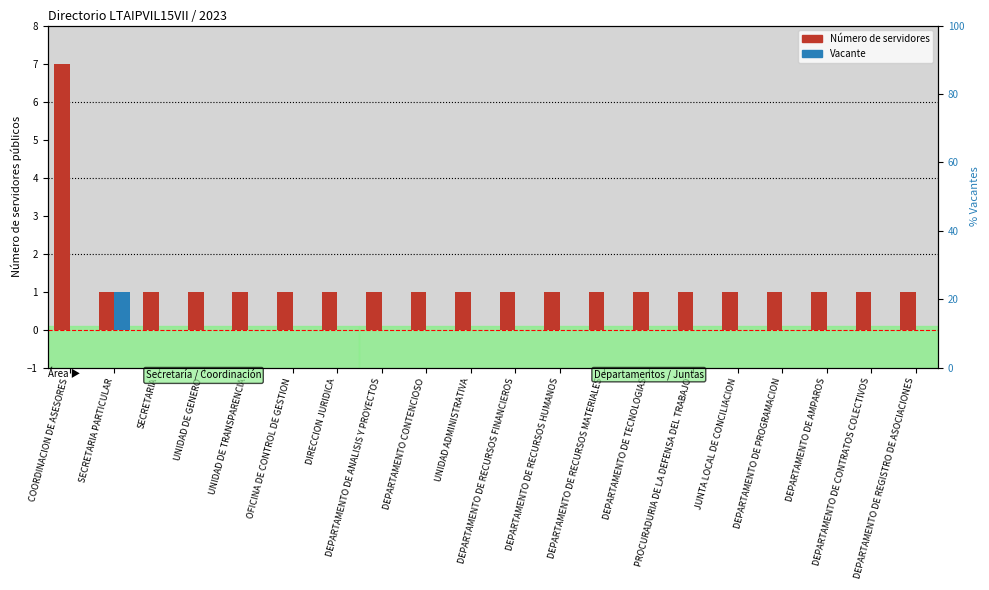

At PROCURADURIA DE LA DEFENSA DEL TRABAJO, list the series in order from largest to smallest.

Número de servidores, Vacante